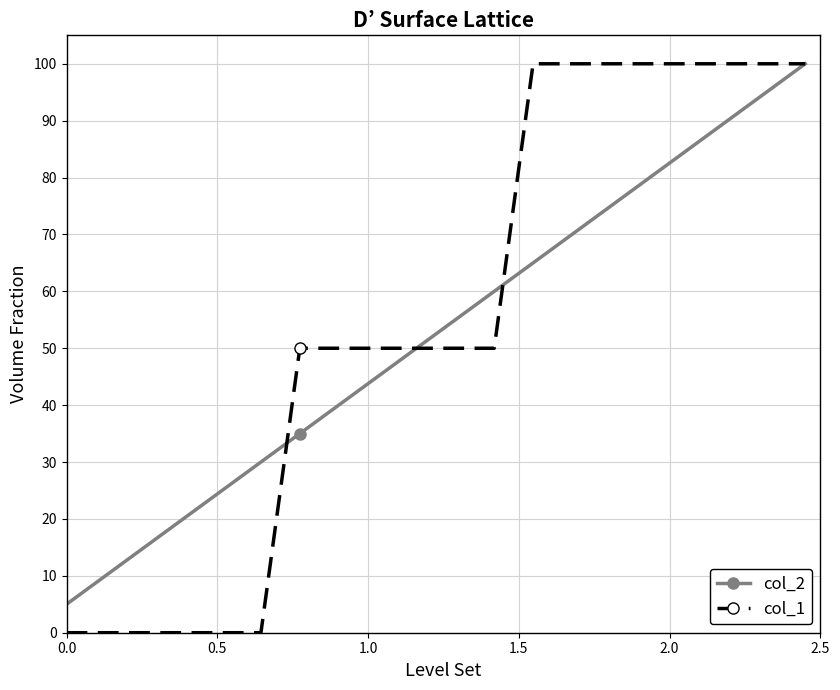

Which series has the largest range (max minus min)?

col_1